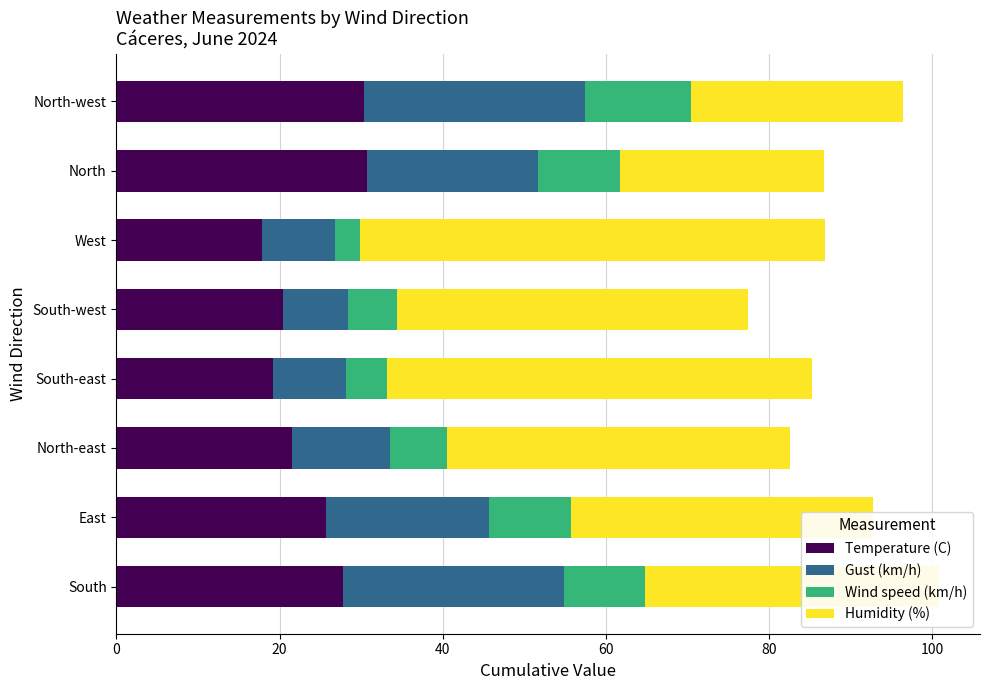

What is the sum of the Temperature (C) values at North-west and South-east?

49.6